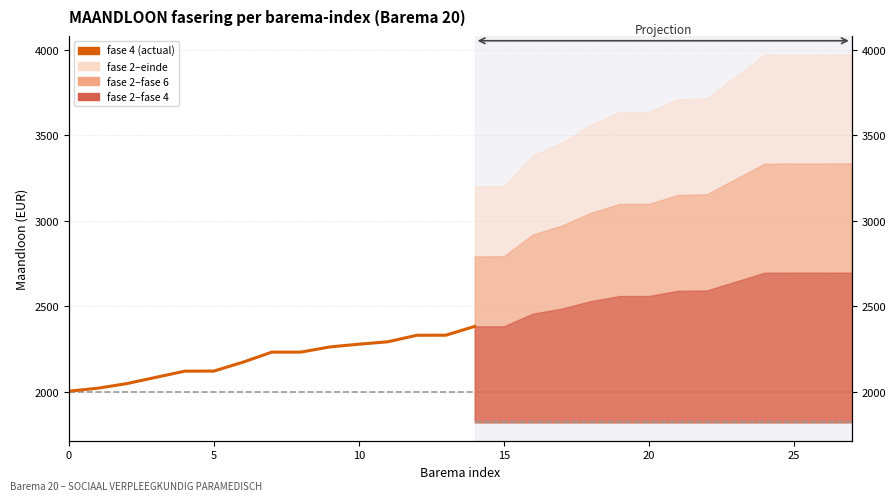

Reading right to left, list all the values displayed in this chart.

2382.7	2331.0	2330.7	2292.6	2278.6	2262.5	2232.4	2232.4	2173.2	2121.5	2121.1	2084.9	2048.4	2021.4	2003.8